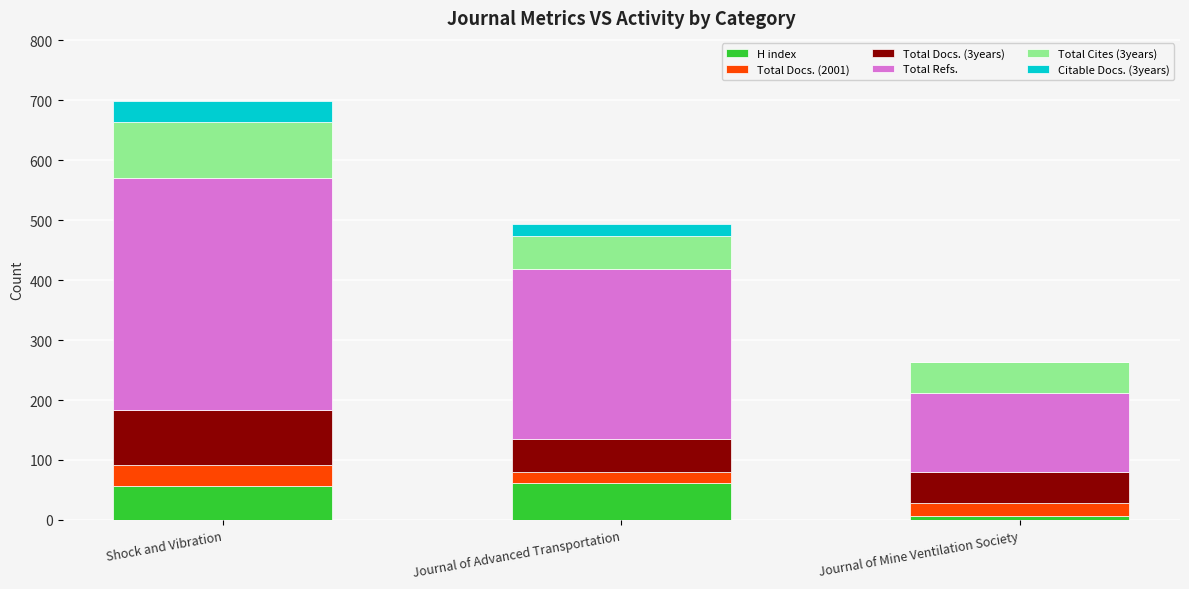

What is the total value across all series at Shock and Vibration?

699